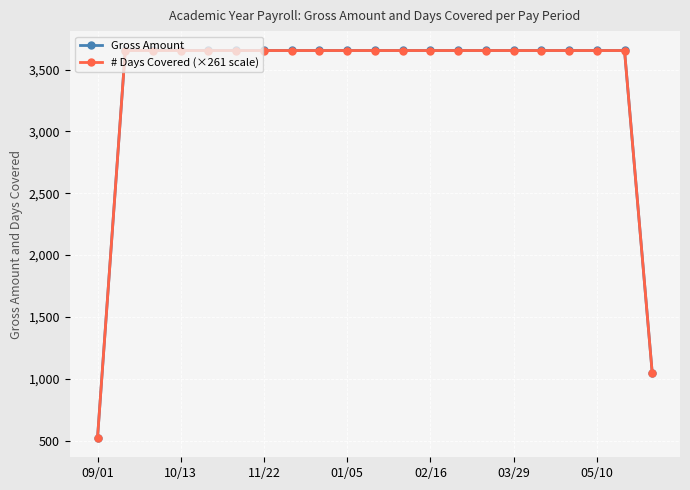

How many categories are shown in the chart?

21